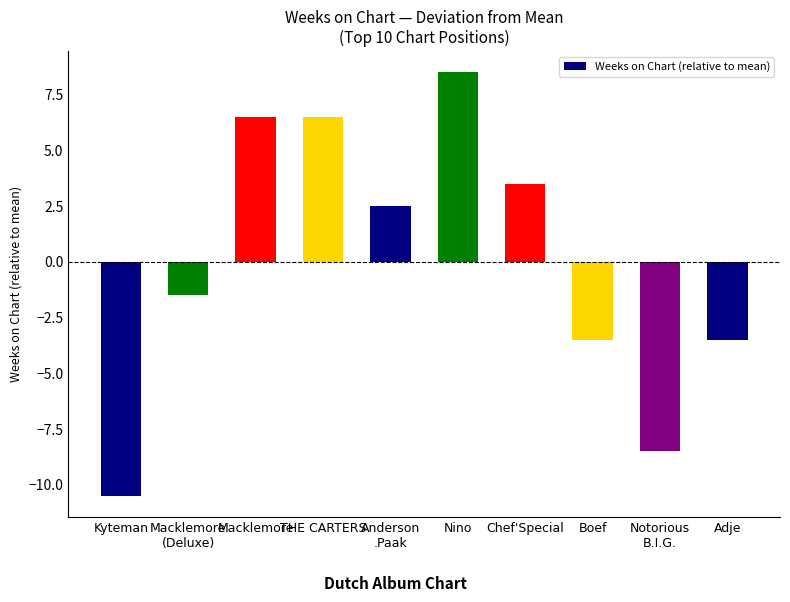

How many data points are above 2?

5